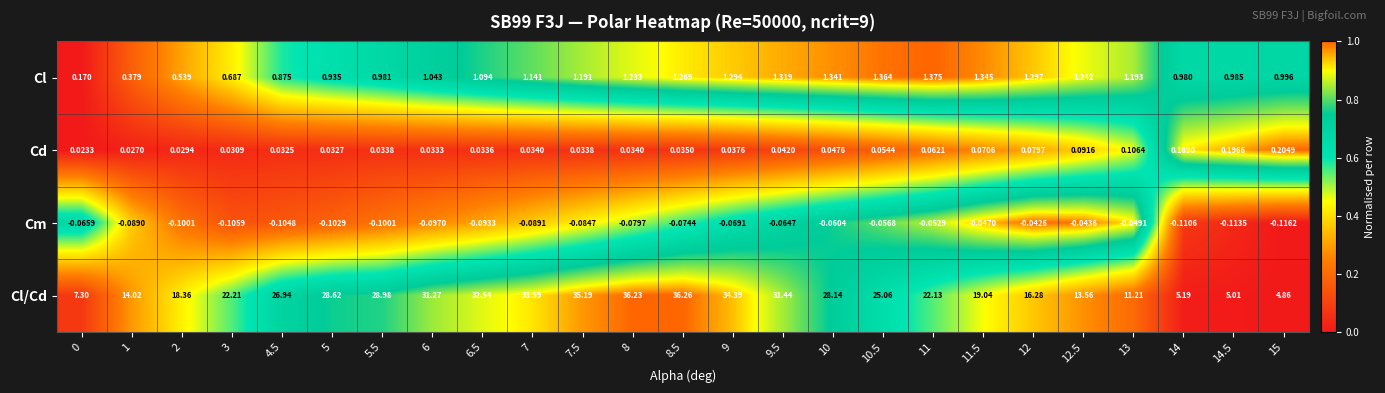

Which series has the widest spread of values?

Cl/Cd